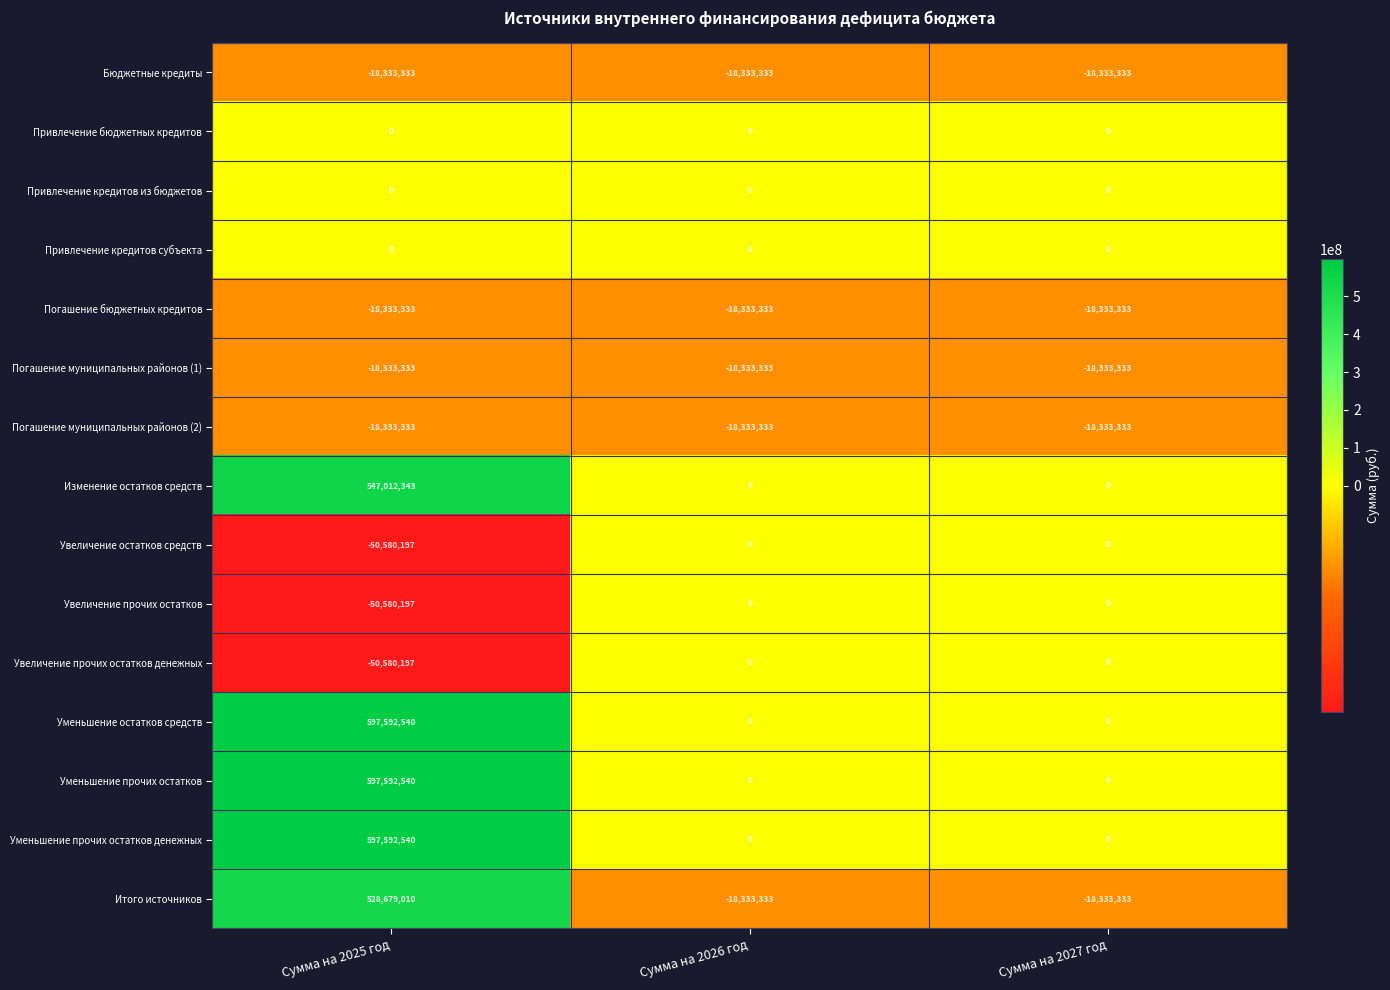

What value does the Уменьшение прочих остатков series have at Сумма на 2025 год?

597592540